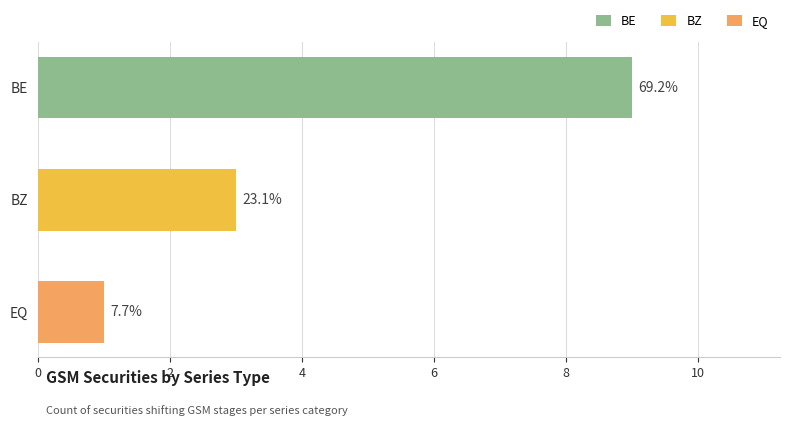

Rank the categories by value from highest to lowest.

BE, BZ, EQ